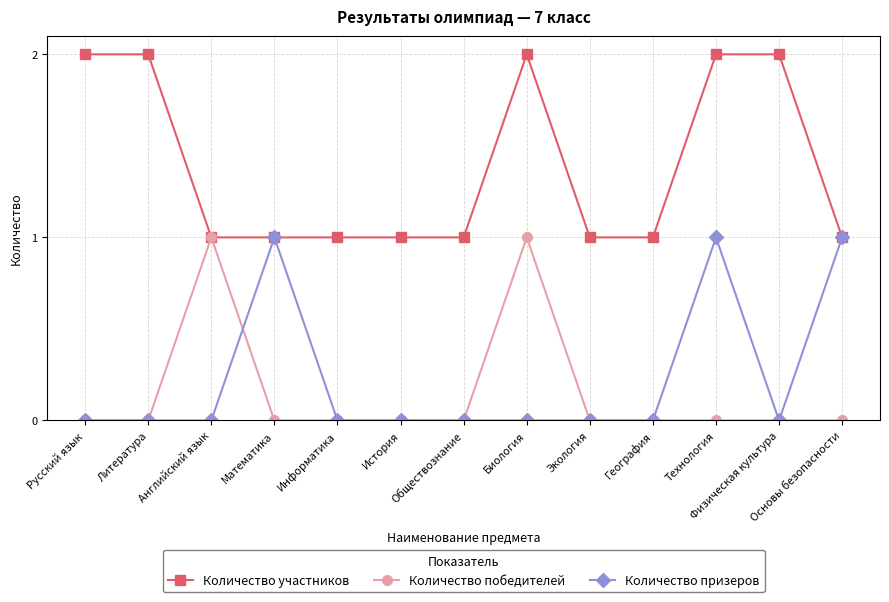

Reading right to left, what are all the values shown in this chart?

Количество участников: Основы безопасности=1	Физическая культура=2	Технология=2	География=1	Экология=1	Биология=2	Обществознание=1	История=1	Информатика=1	Математика=1	Английский язык=1	Литература=2	Русский язык=2
Количество победителей: Основы безопасности=0	Физическая культура=0	Технология=0	География=0	Экология=0	Биология=1	Обществознание=0	История=0	Информатика=0	Математика=0	Английский язык=1	Литература=0	Русский язык=0
Количество призеров: Основы безопасности=1	Физическая культура=0	Технология=1	География=0	Экология=0	Биология=0	Обществознание=0	История=0	Информатика=0	Математика=1	Английский язык=0	Литература=0	Русский язык=0